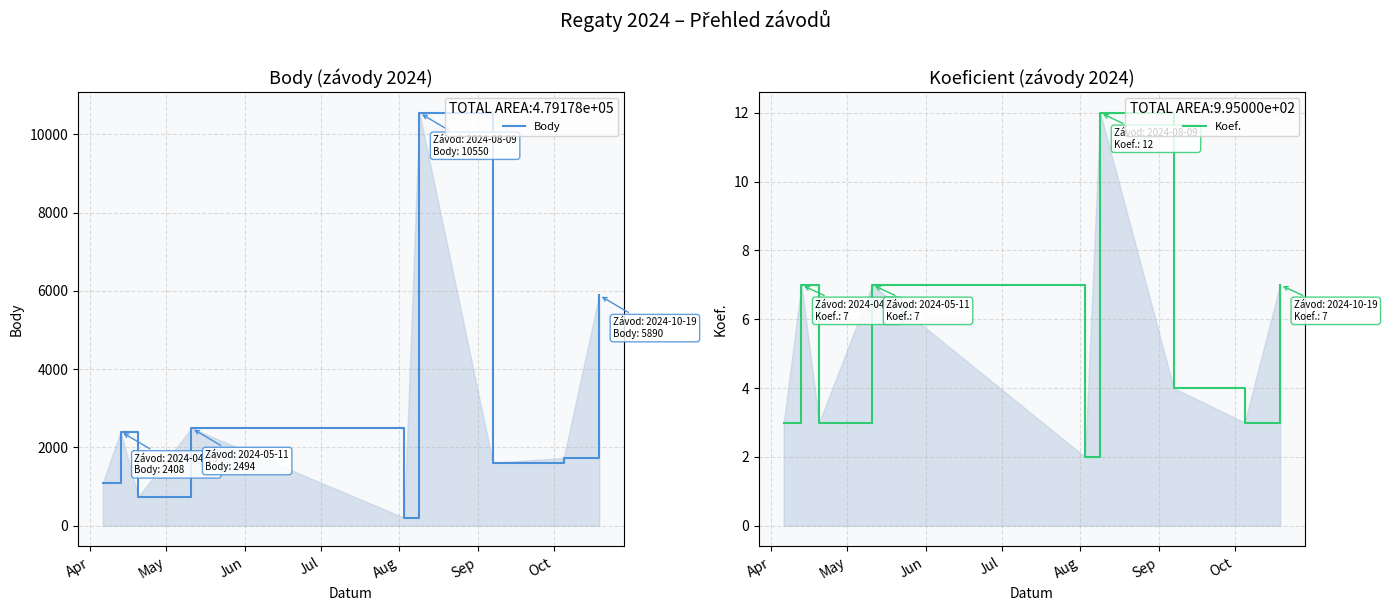

Reading left to right, list all the values displayed in this chart.

Body: 1093	2408	741	2494	202	10550	1608	1734	5890
Koef.: 3	7	3	7	2	12	4	3	7